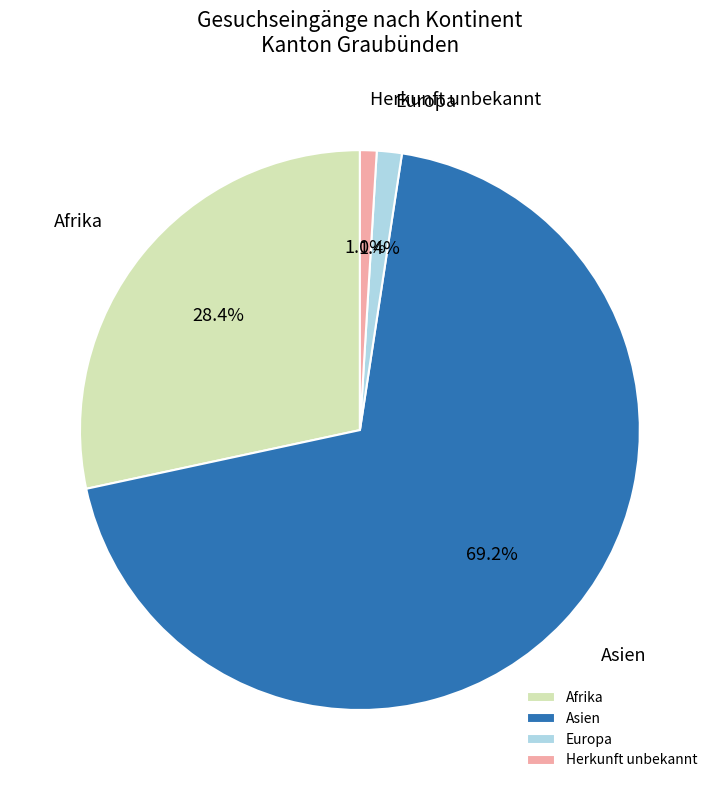

To the nearest percent, what is the difference between the largest and smallest slice percentages?

68%